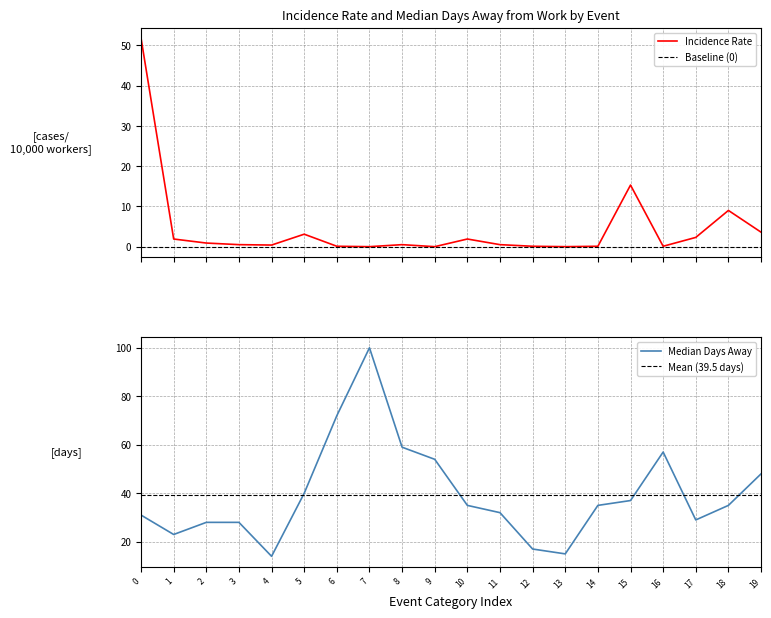

Is the value of incidence_rate at 14 greater than the value of median_days at 19?

No